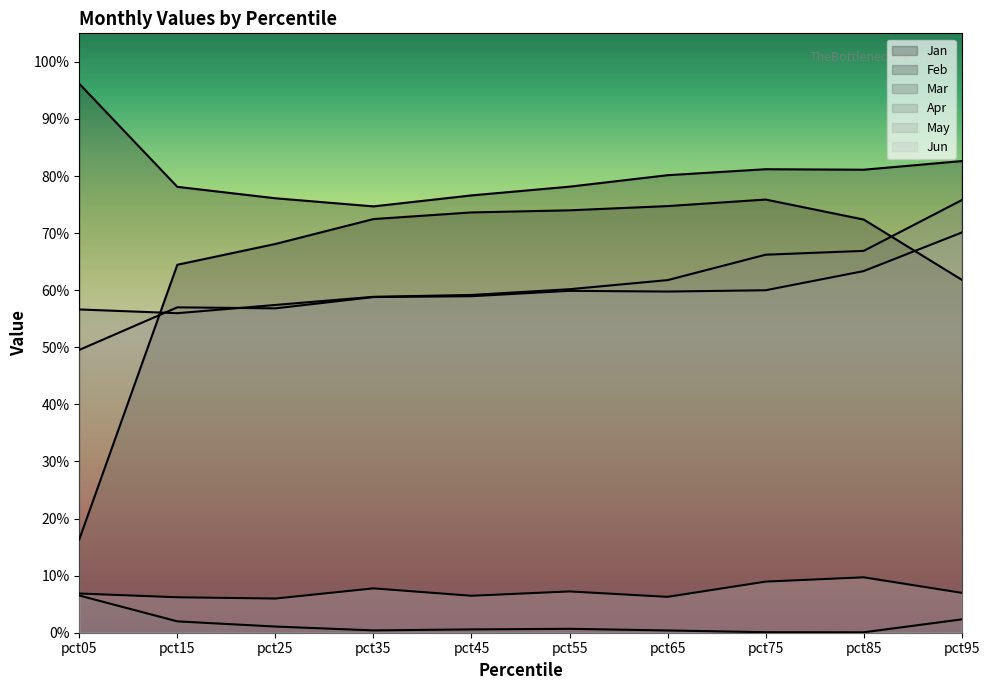

What is the total value across all series at pct25?

2.7